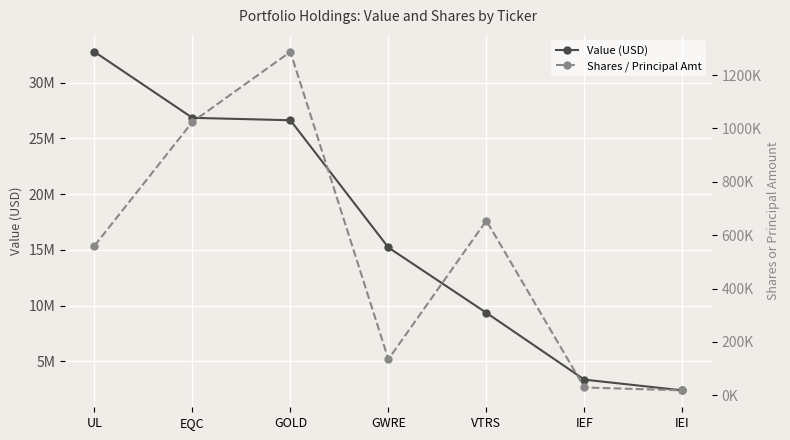

At which category is the sum across all series the highest?

UL